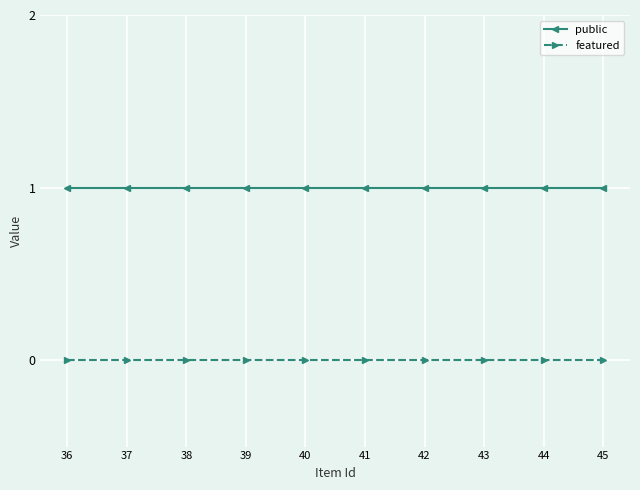

Is it true that public equals 1 at 37?

True